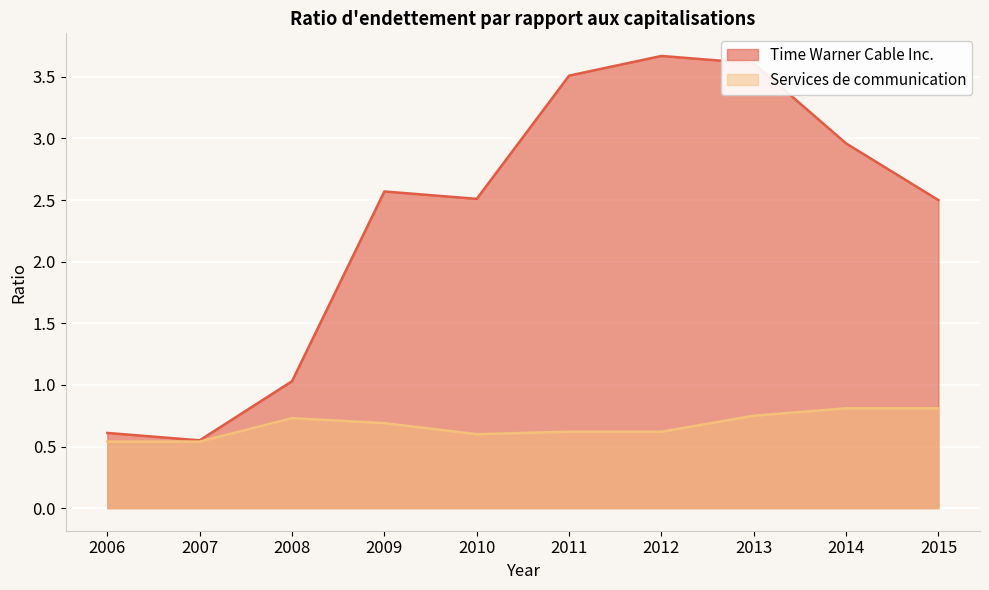

How many lines are shown in the chart?

2